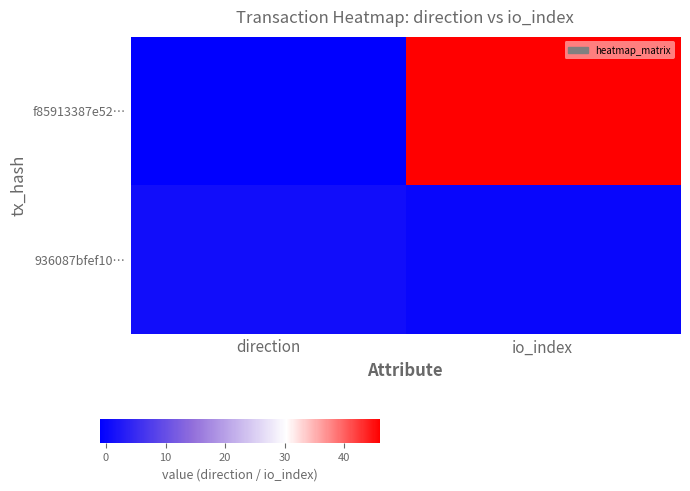

What is the smallest value displayed?

-1